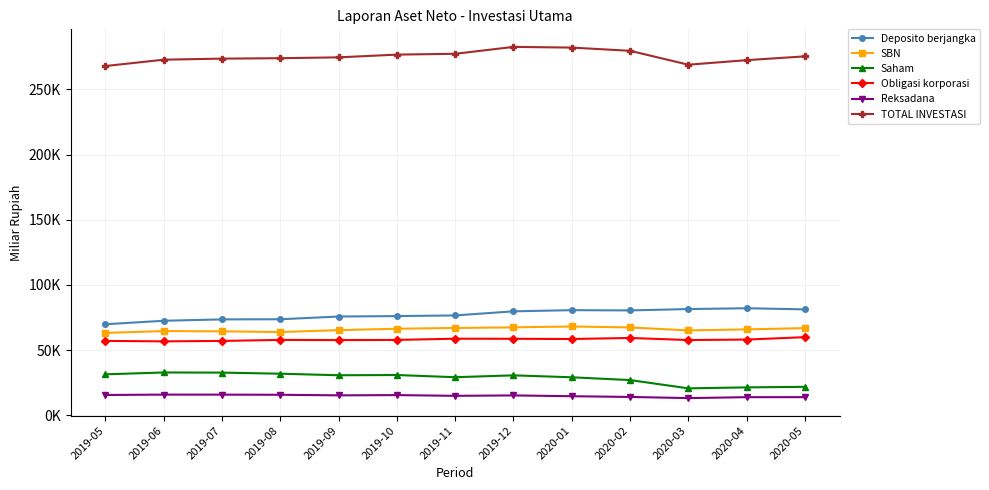

Where is the first local minimum for Obligasi korporasi?

2019-06